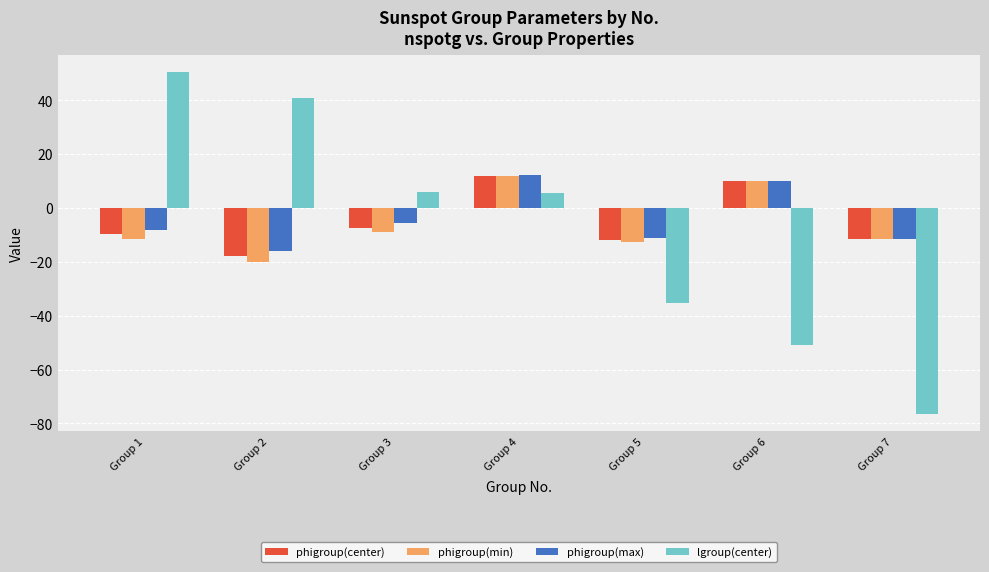

What is the sum of all phigroup(max) values?

-29.4